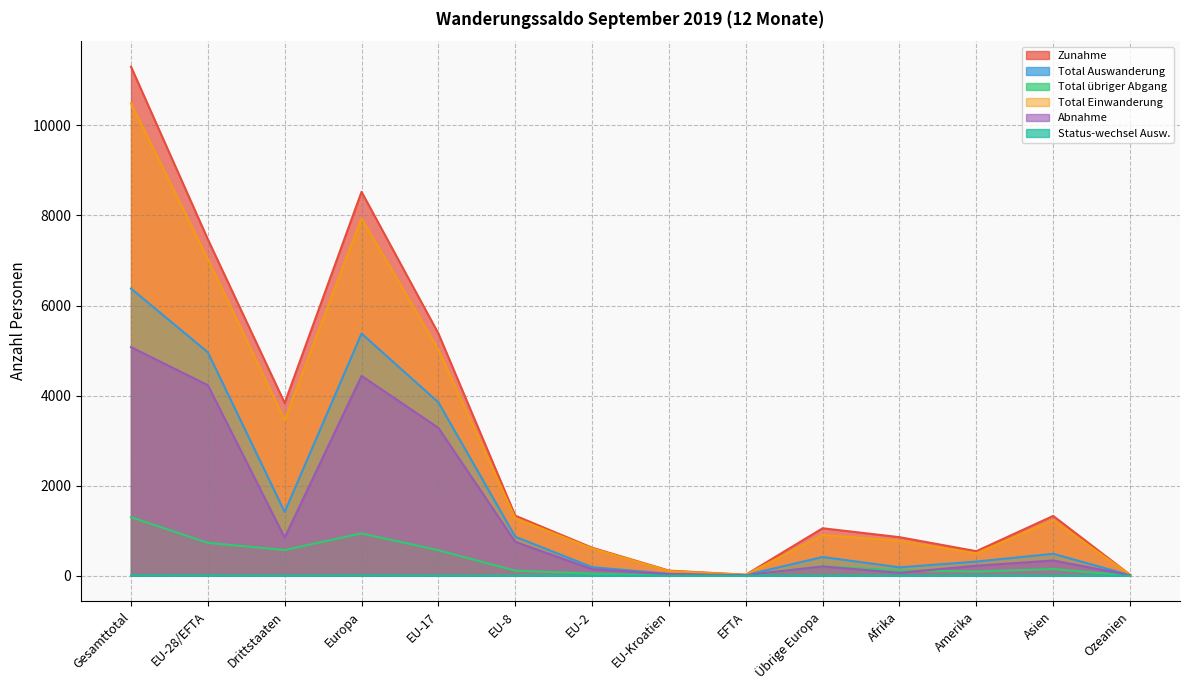

How many distinct data groups are displayed?

6